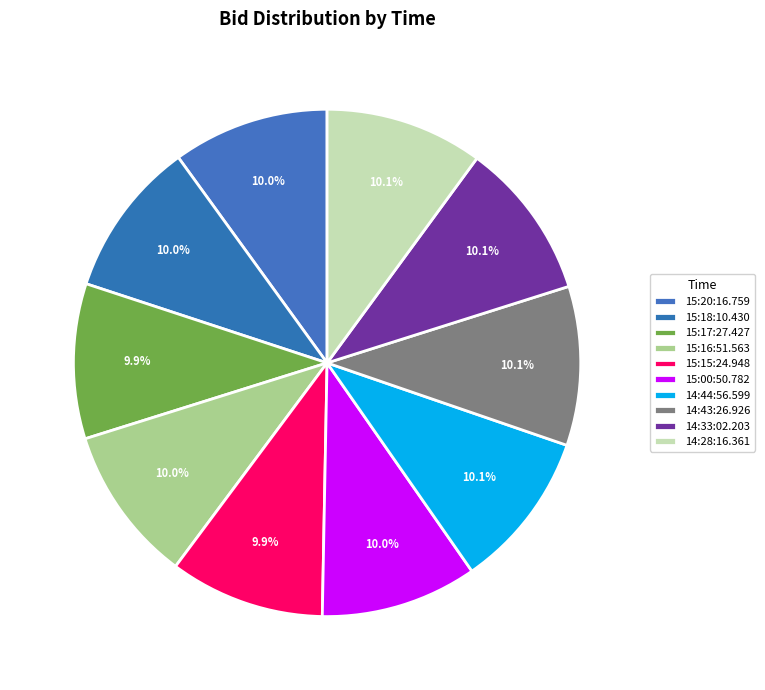

Count the number of slices in the pie.

10